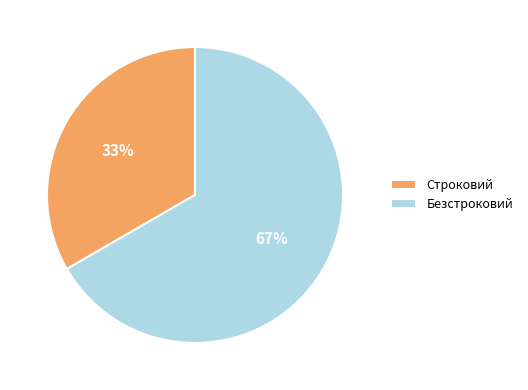

Combined, do Безстроковий and Строковий account for over 50%?

Yes